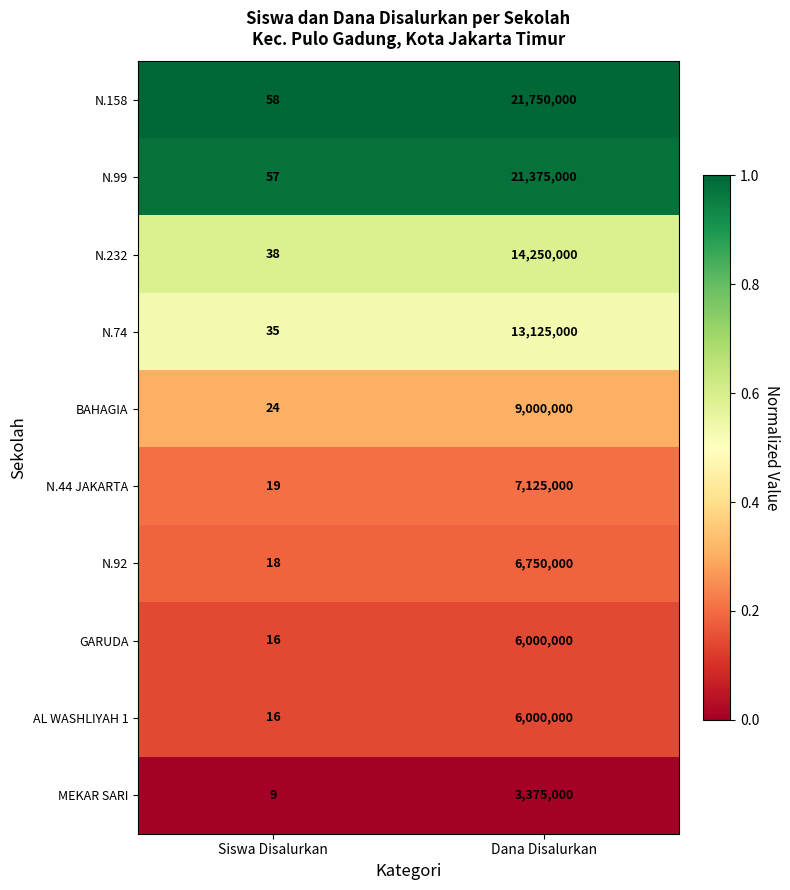

At which label does N.74 reach its minimum?

Siswa Disalurkan